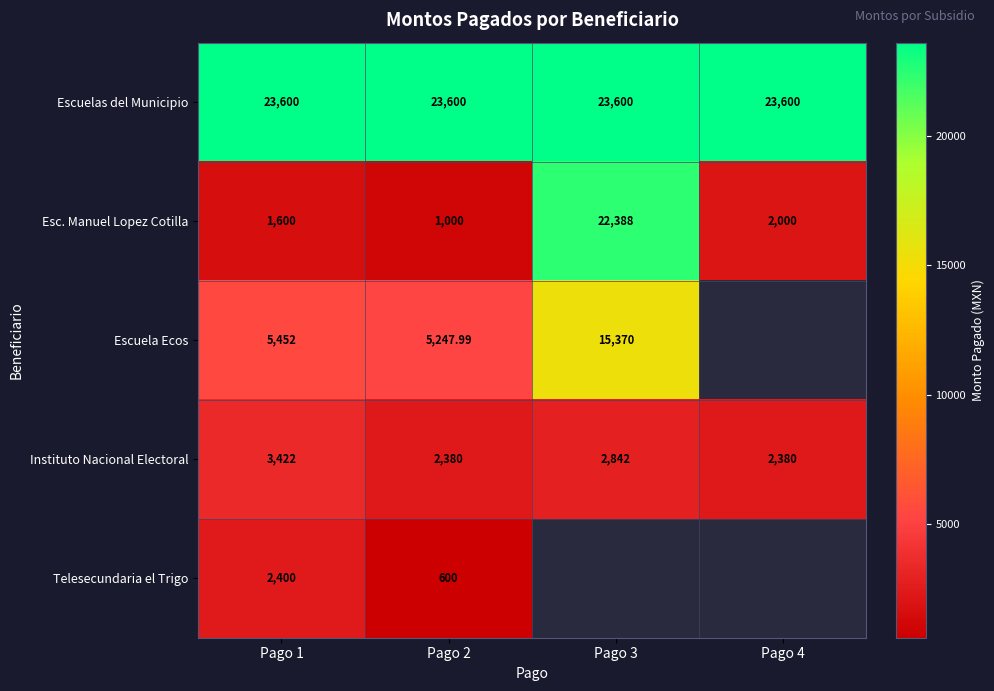

Is the value of Escuela Ecos at Pago 1 greater than the value of Instituto Nacional Electoral at Pago 2?

Yes